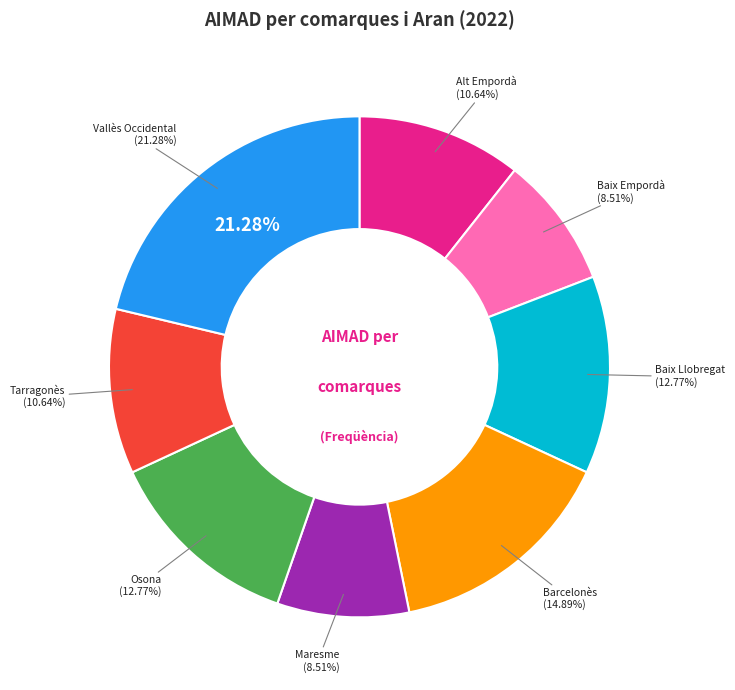

Count the number of slices in the pie.

8